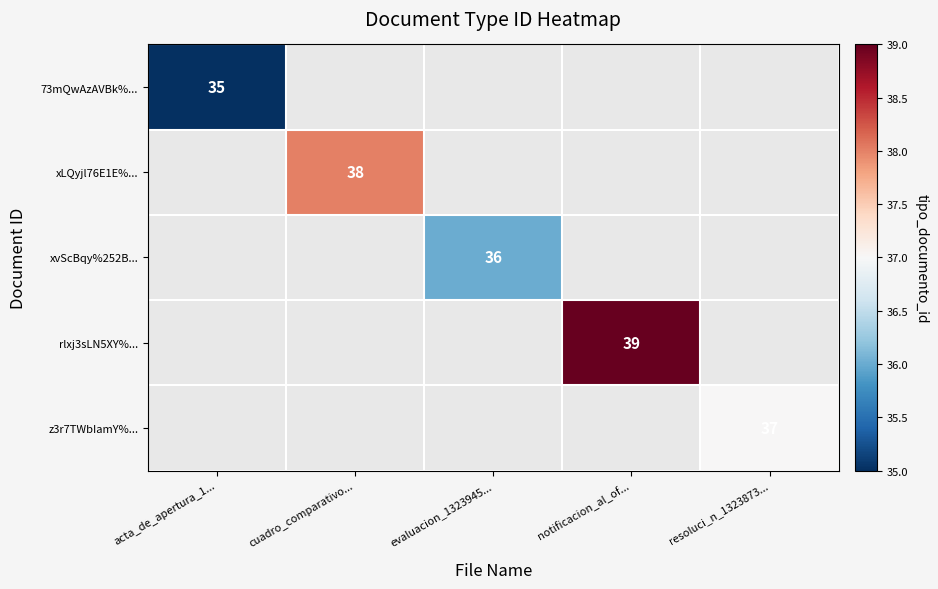

True or false: xvScBqy%252B... has a value of 9 at evaluacion_1323945....

False